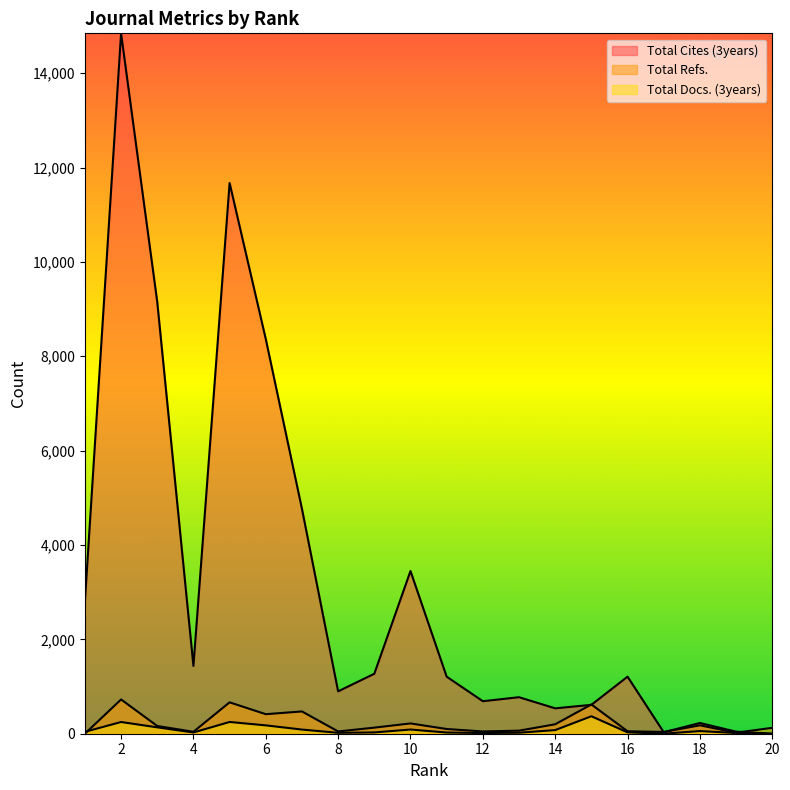

True or false: Total Cites (3years) and Total Docs. (3years) intersect in this chart.

False